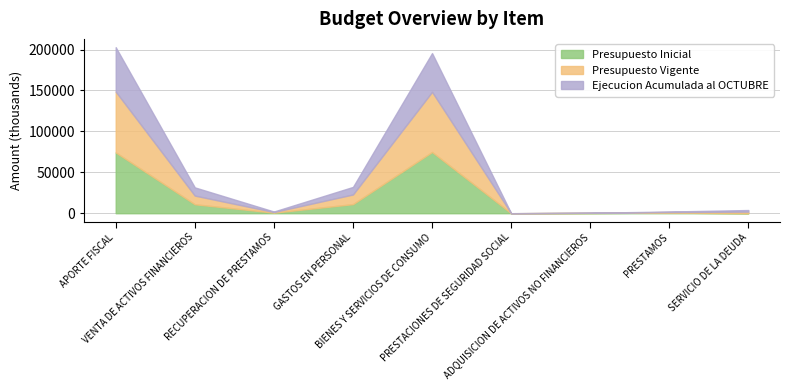

What is the sum of the Presupuesto Vigente values at APORTE FISCAL and GASTOS EN PERSONAL?

86115